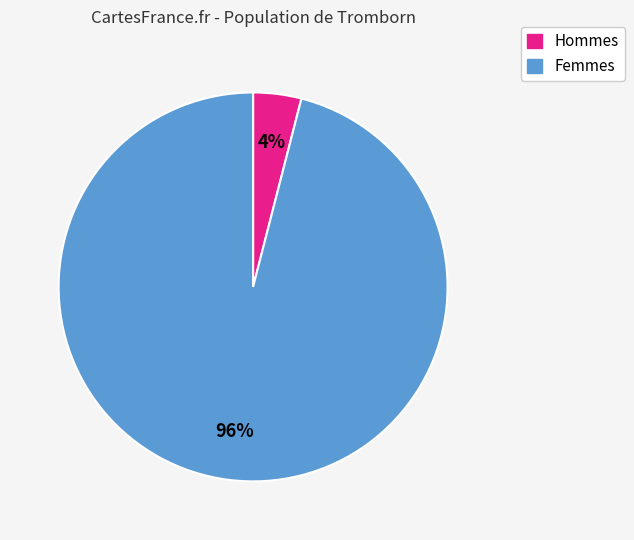

Is there any slice that represents more than half of the pie?

Yes